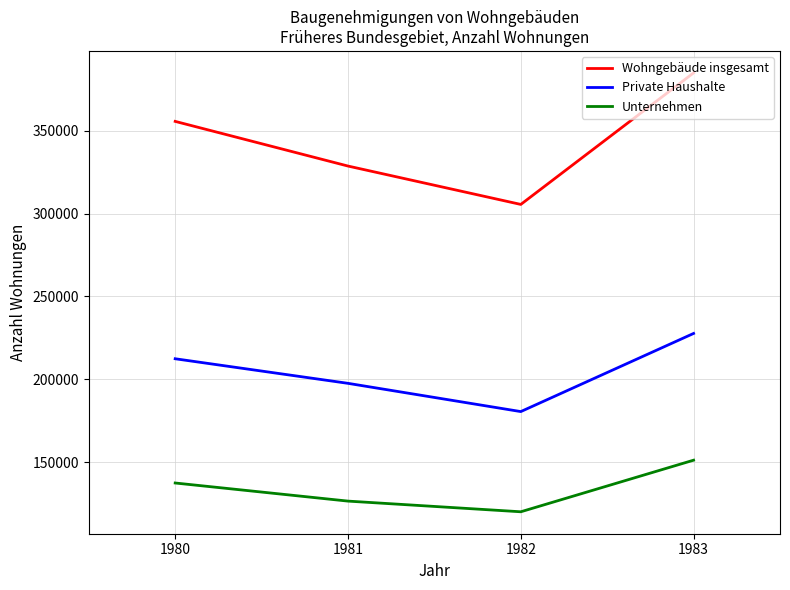

List the labels in order of Private Haushalte value, smallest first.

1982, 1981, 1980, 1983